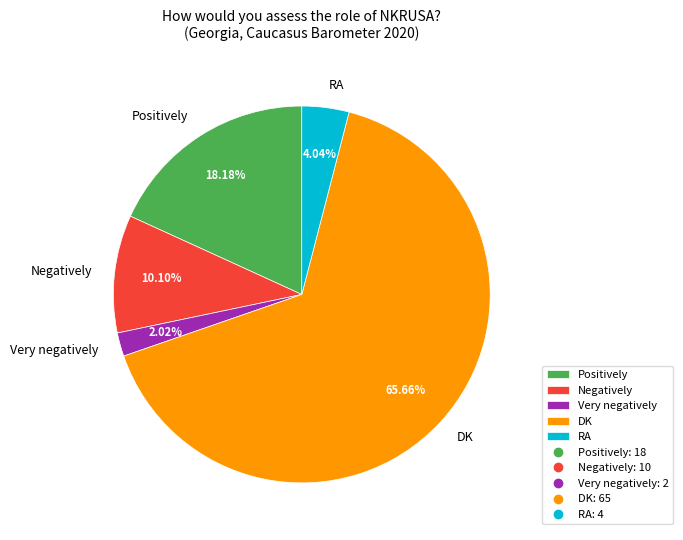

Count the number of slices in the pie.

5